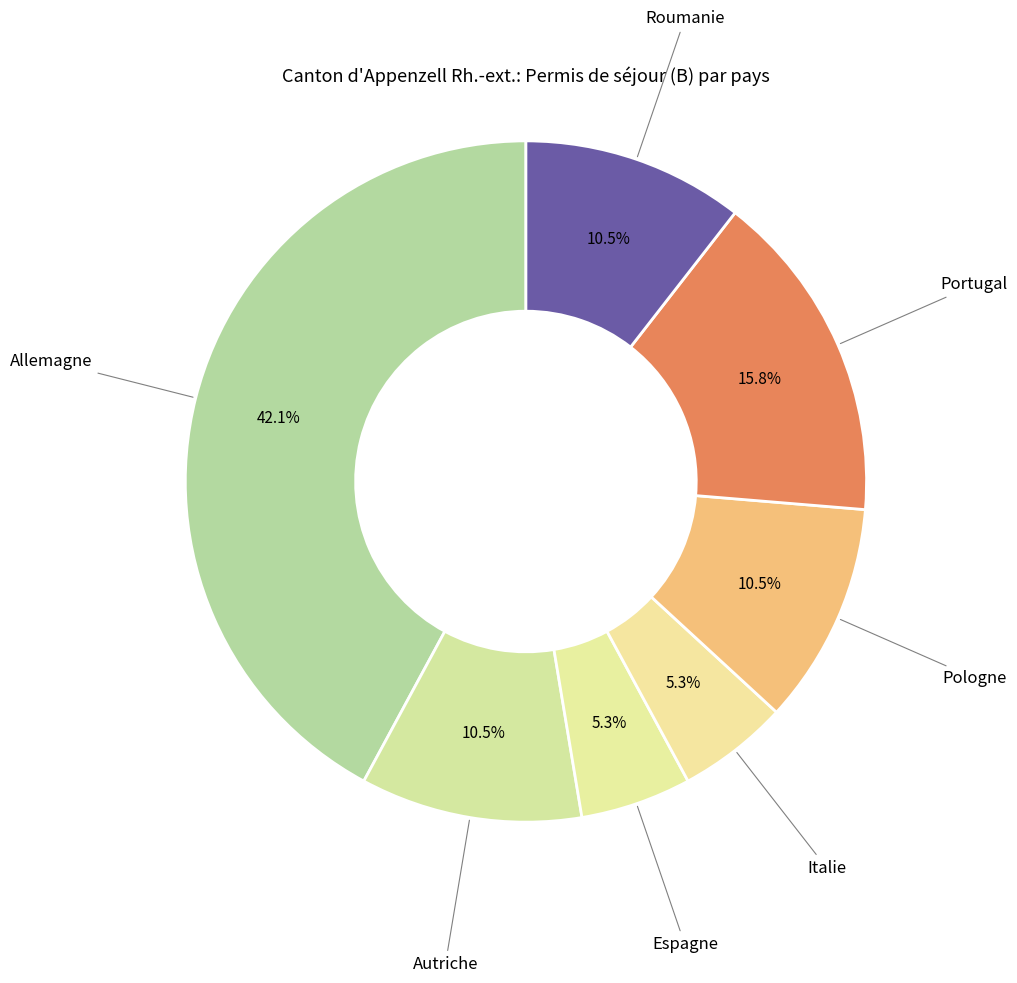

What is the largest slice in the pie chart?

Allemagne